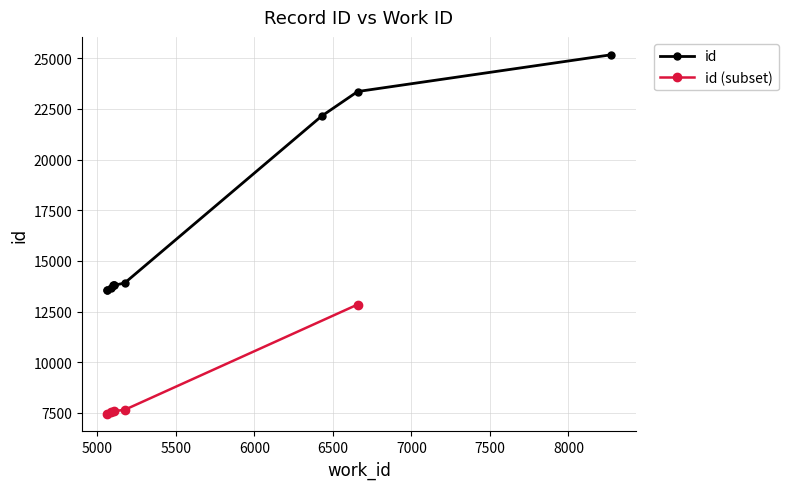

What is the value of the 1st point from the left?

13575